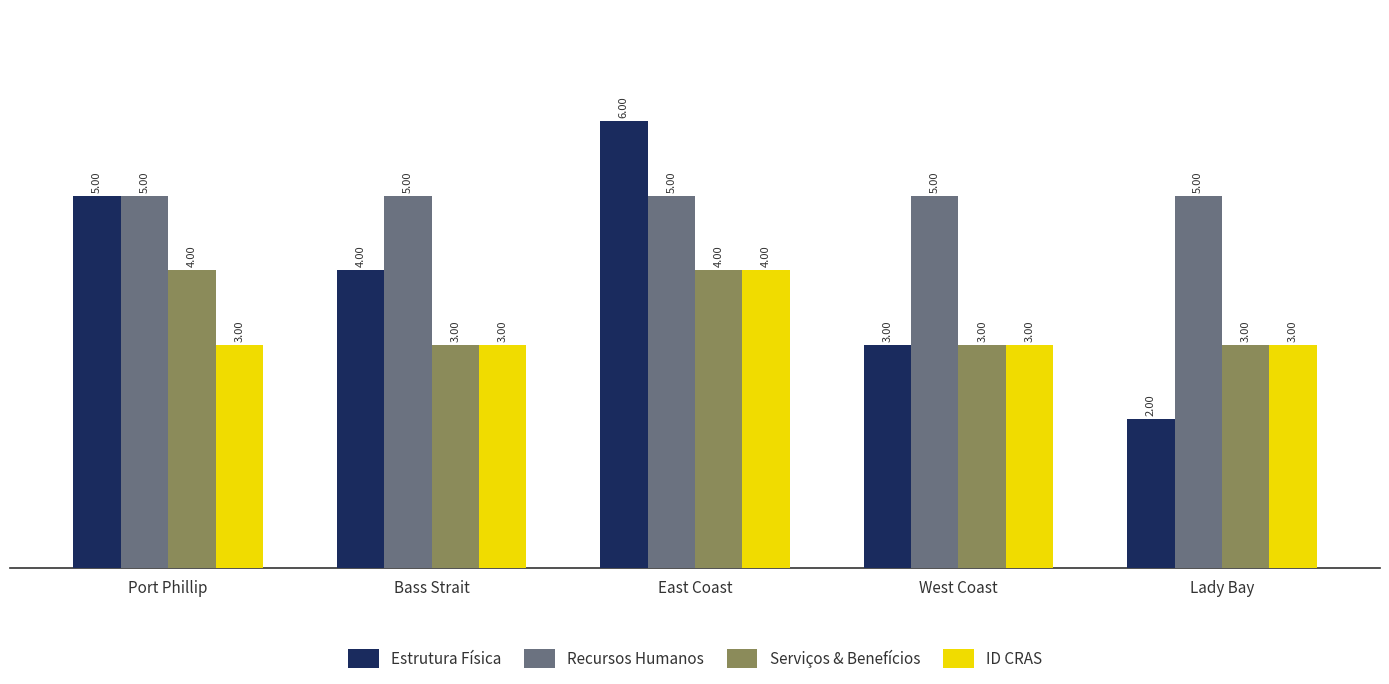

How many bars are there in total?

20